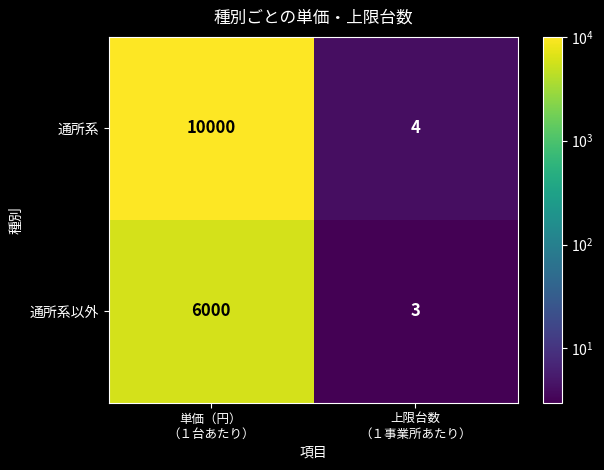

Count the number of data series in this chart.

2